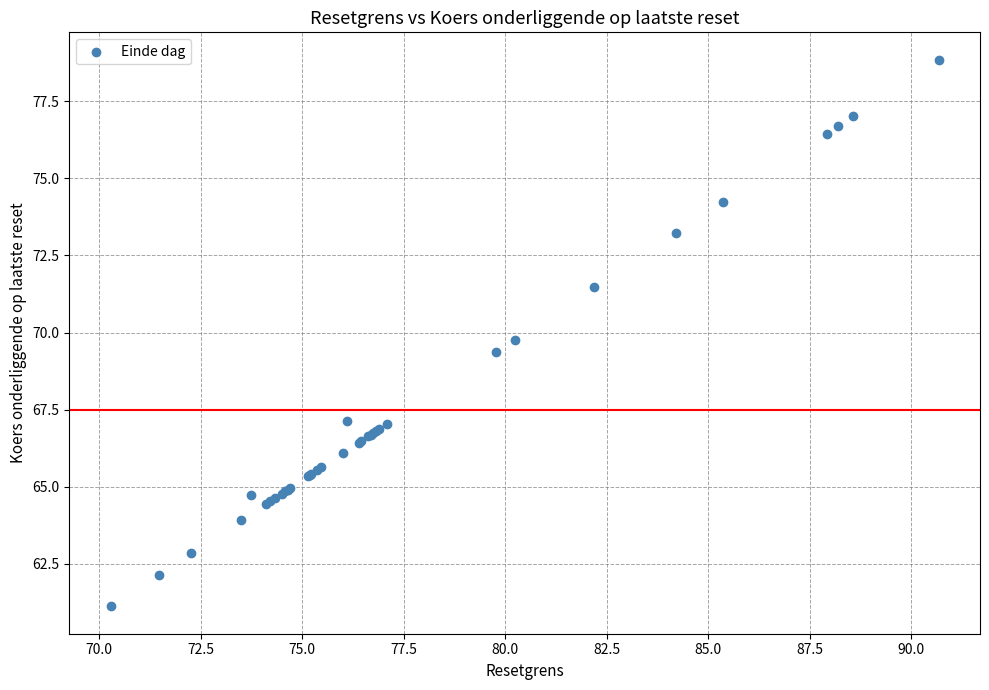

What Y value in the scatter plot is closest to 69?

69.4